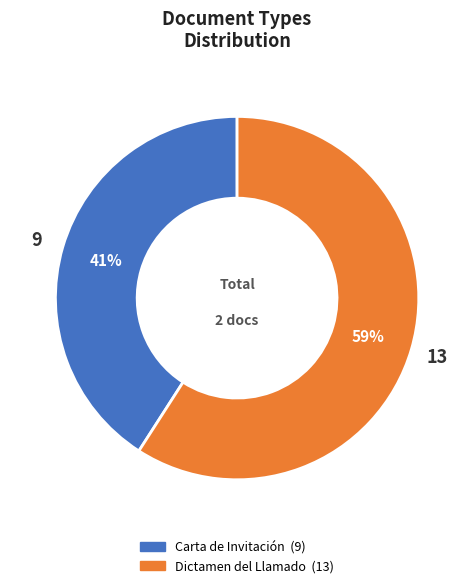

To the nearest percent, what is the difference between the largest and smallest slice percentages?

18%